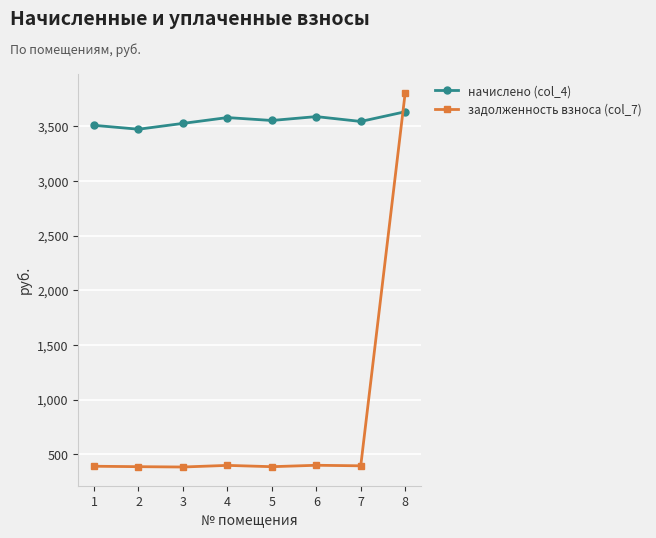

What is the average value of the задолженность взноса (col_7) series?

817.8